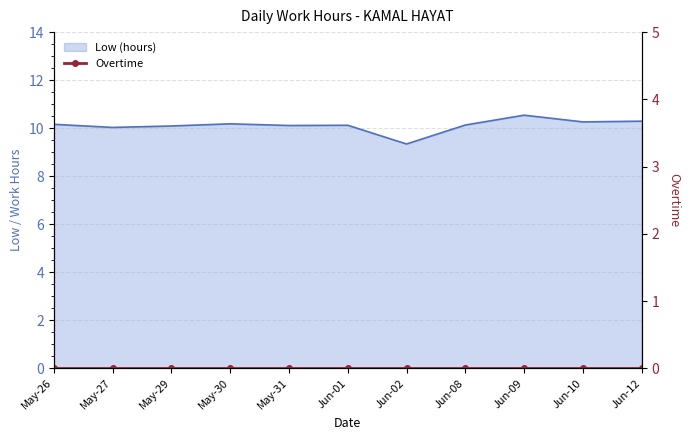

True or false: the data shows 10.1 at May-29.

True